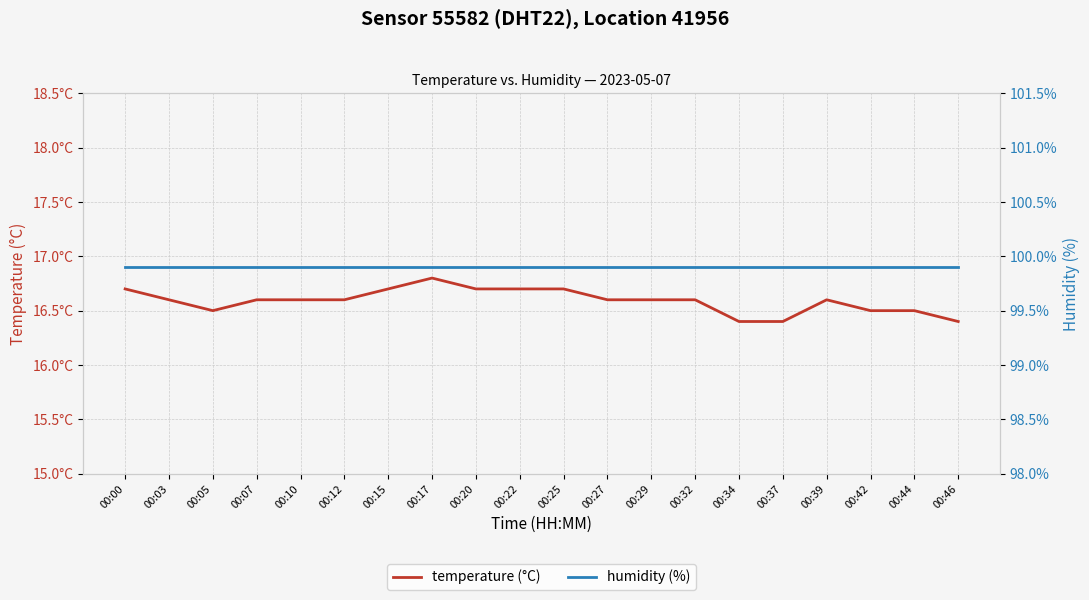

At 00:15, list the series in order from largest to smallest.

humidity, temperature